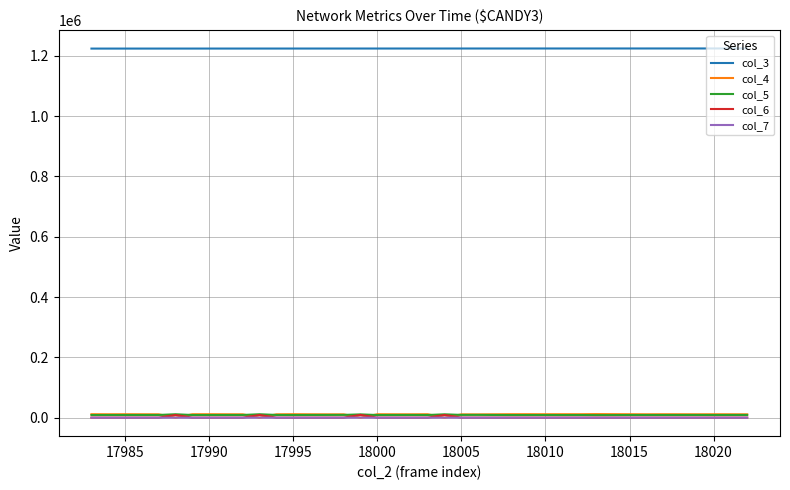

True or false: col_4 and col_3 cross at least once.

False